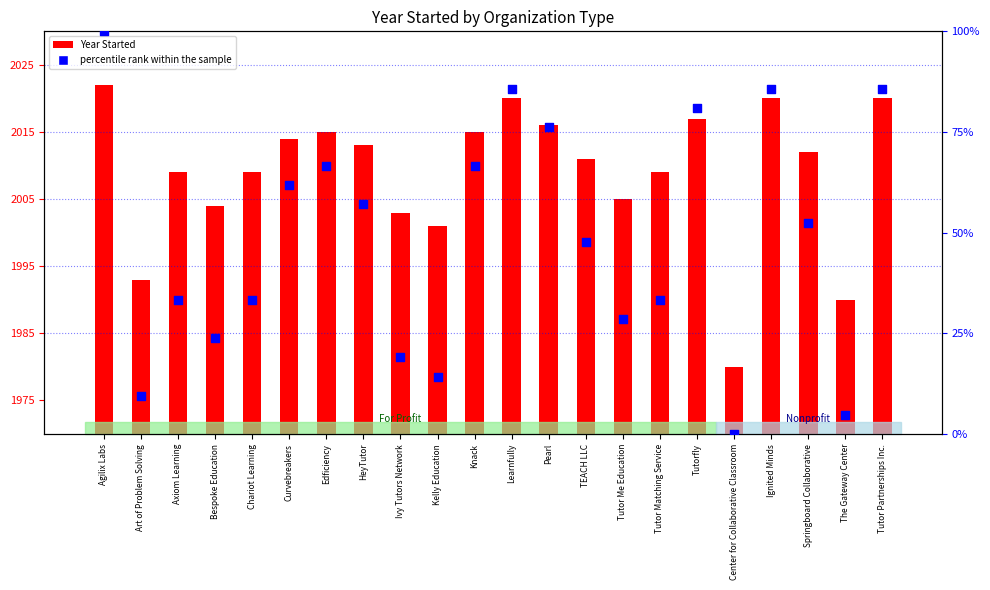

What are all the series names shown in the legend?

Year Started, percentile rank within the sample